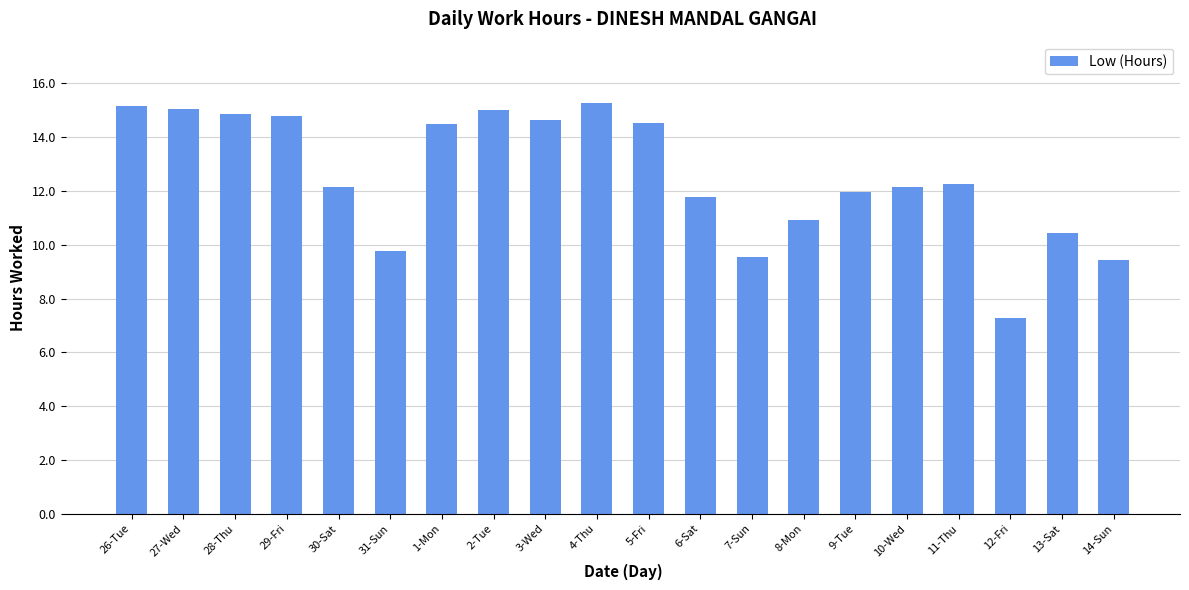

The chart shows a value of 7.3 at 12-Fri. True or false?

True